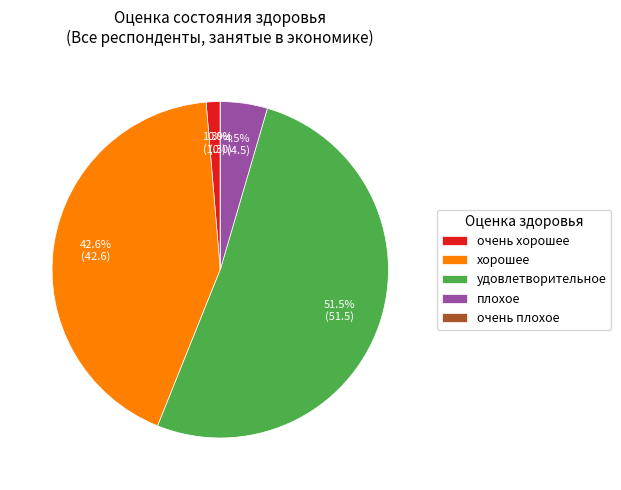

Which slice is the smallest?

очень плохое